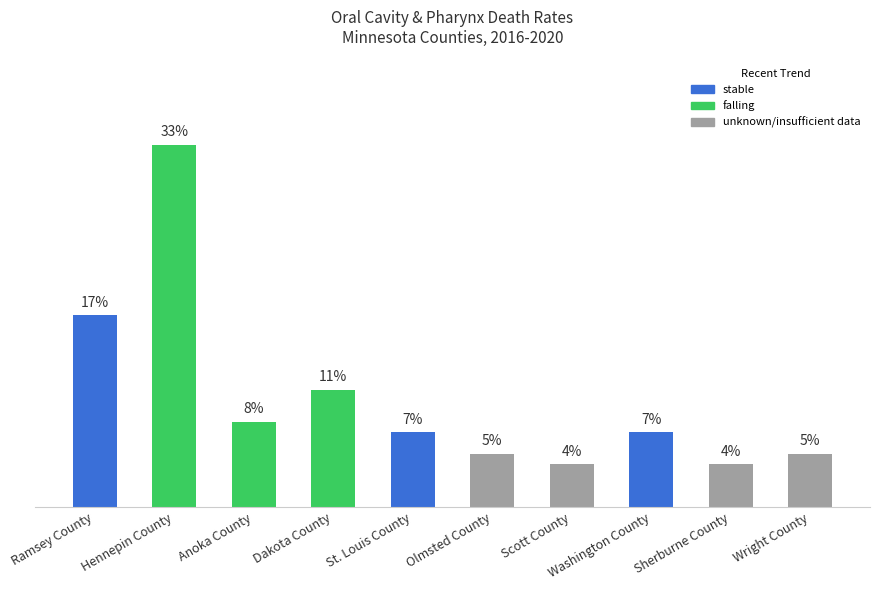

Between Wright County and Scott County, which is larger?

Wright County